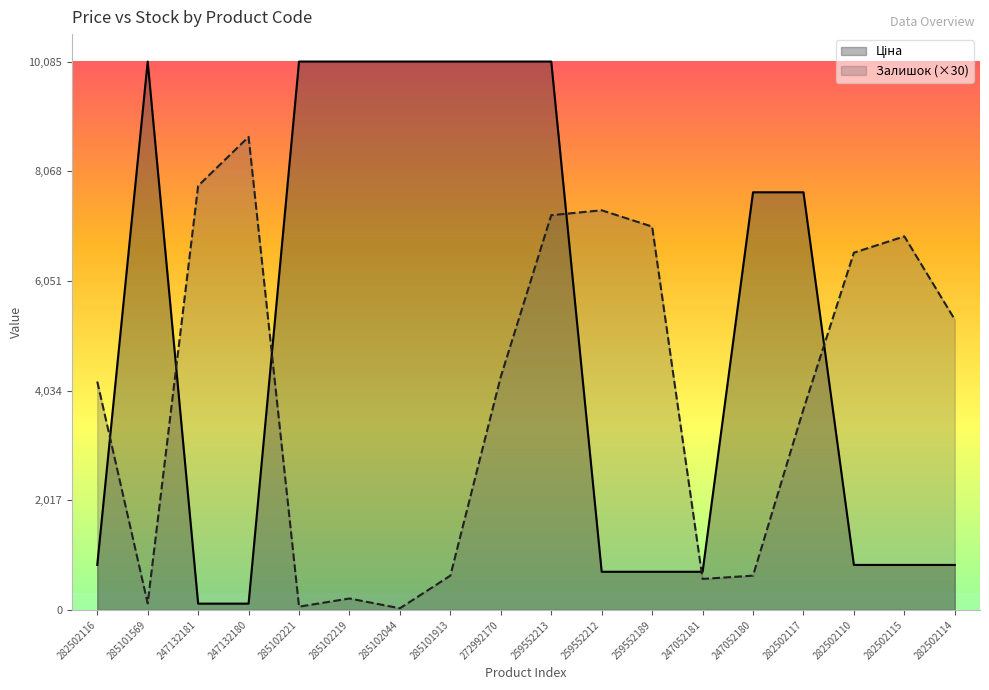

What is the label of the 11th point from the right?

285101913